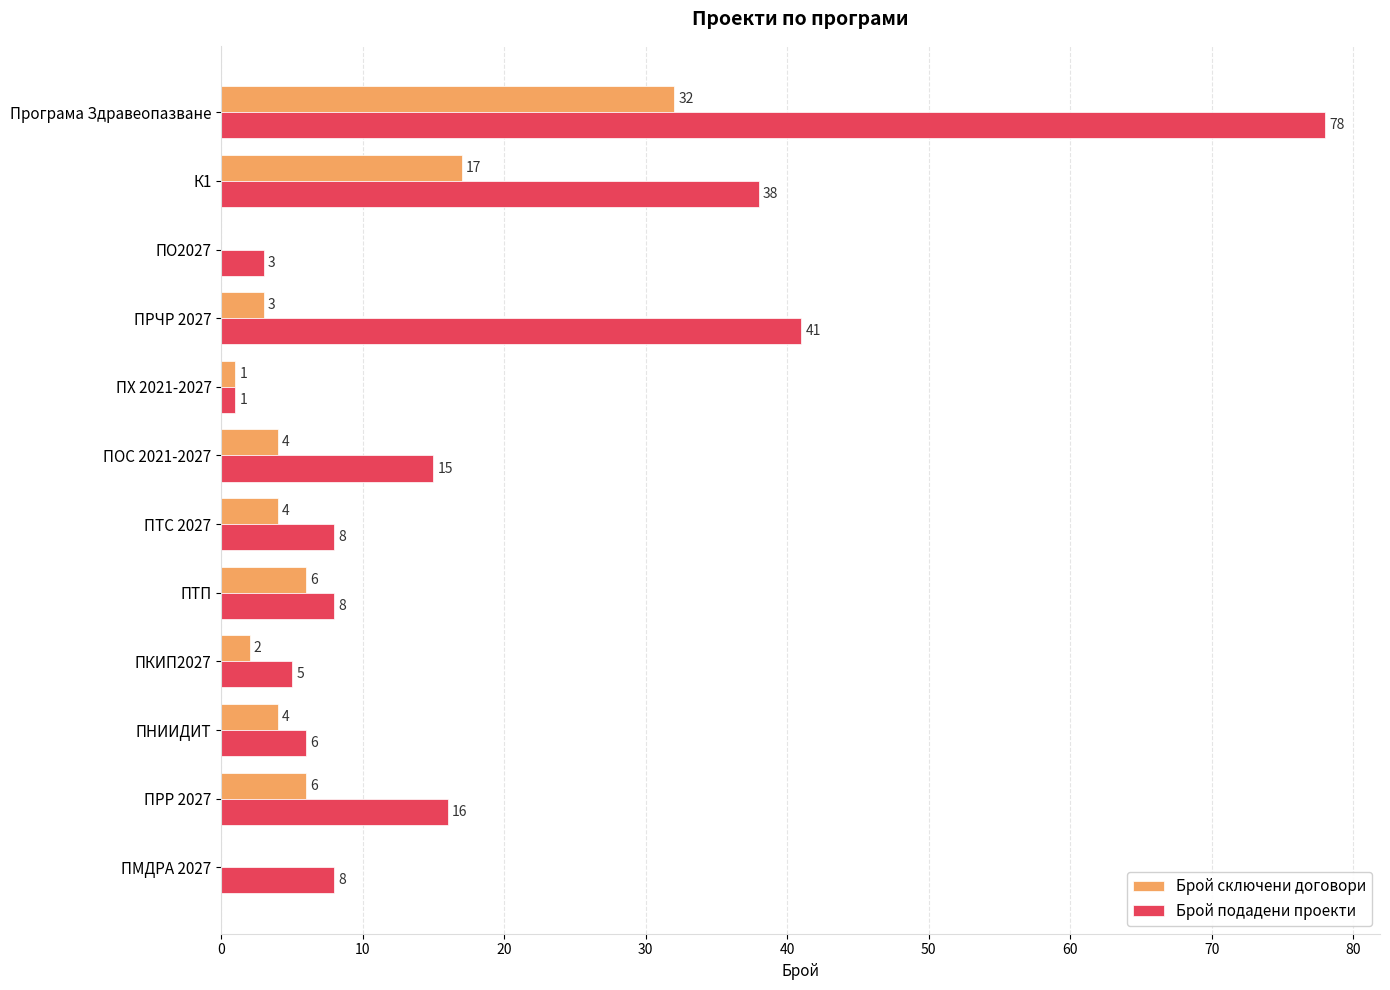

Between ПКИП2027 and ПМДРА 2027, which series saw the biggest shift?

Брой подадени проекти